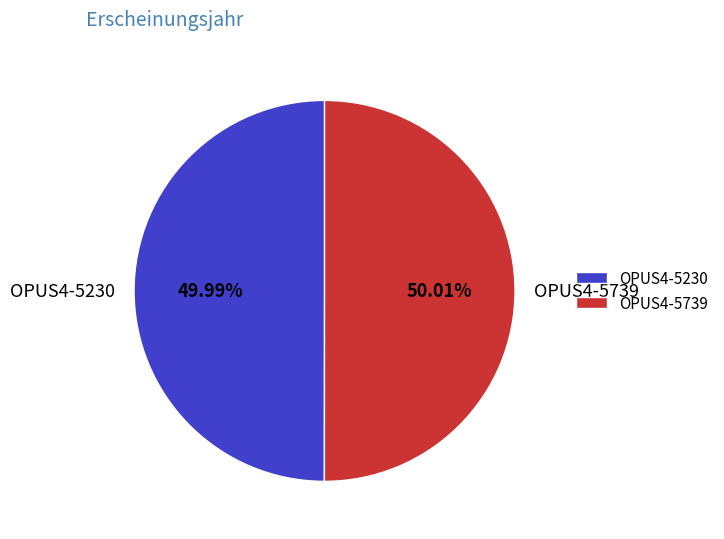

What is the ratio of the value at OPUS4-5230 to the value at OPUS4-5739?

1.0